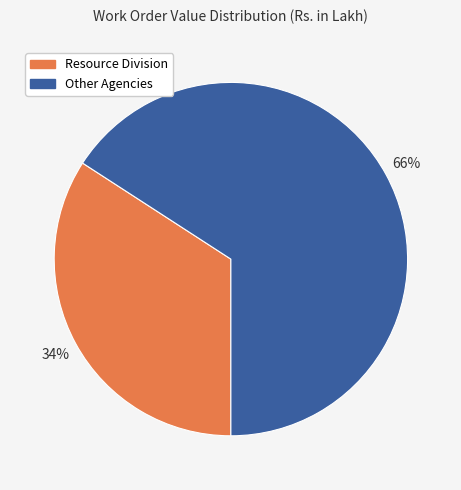

Rank the categories by value from highest to lowest.

Other Agencies, Resource Division